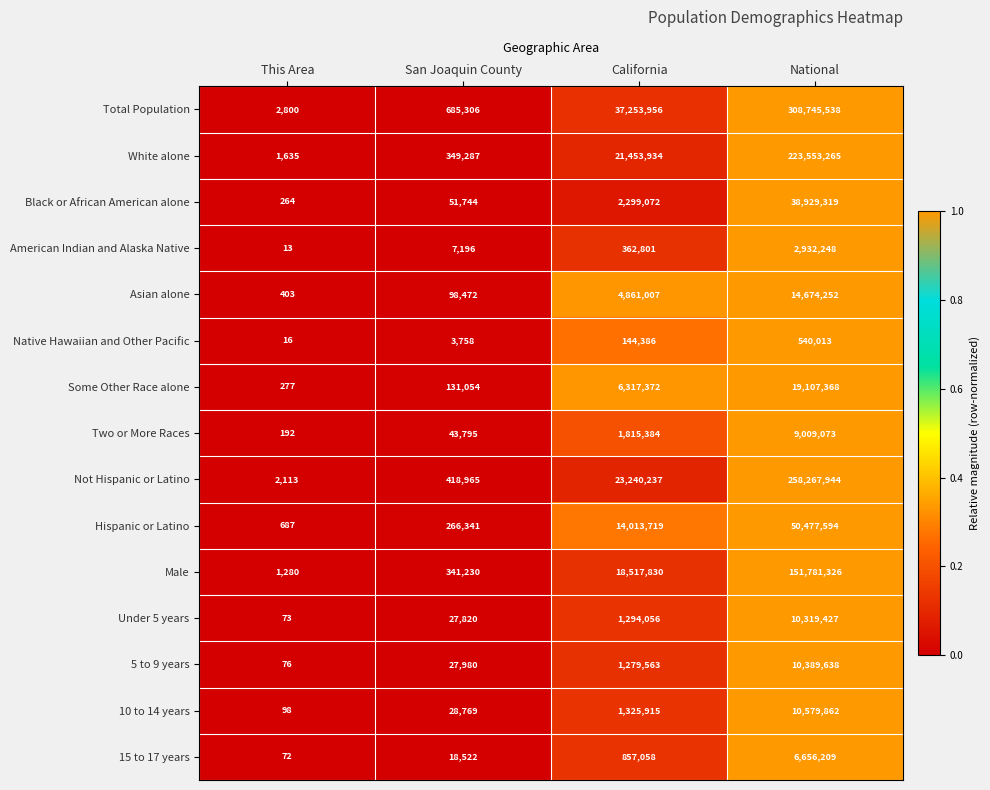

What is the total value across all series at National?

1115963076